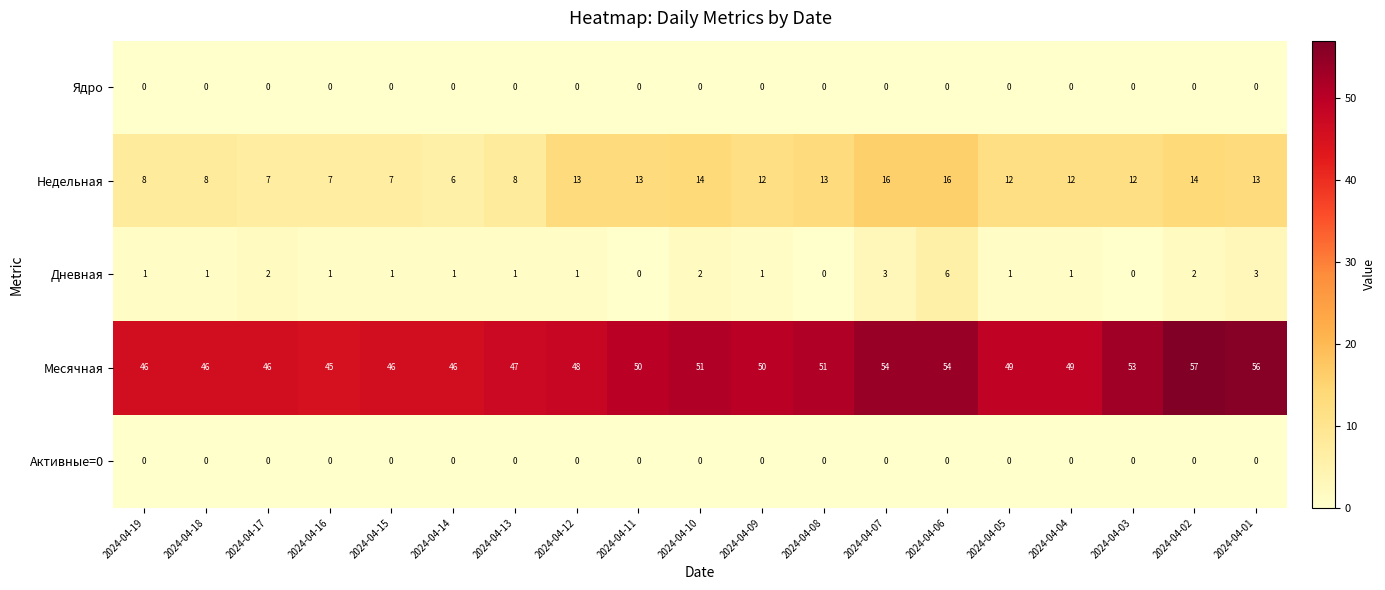

What value does the Недельная series have at 2024-04-16, to the nearest 10?

10